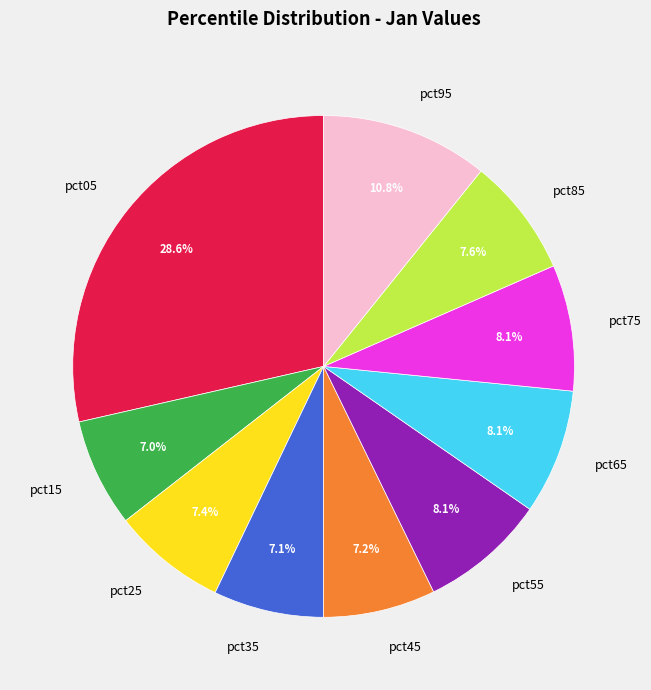

Which has a higher value, pct95 or pct45?

pct95